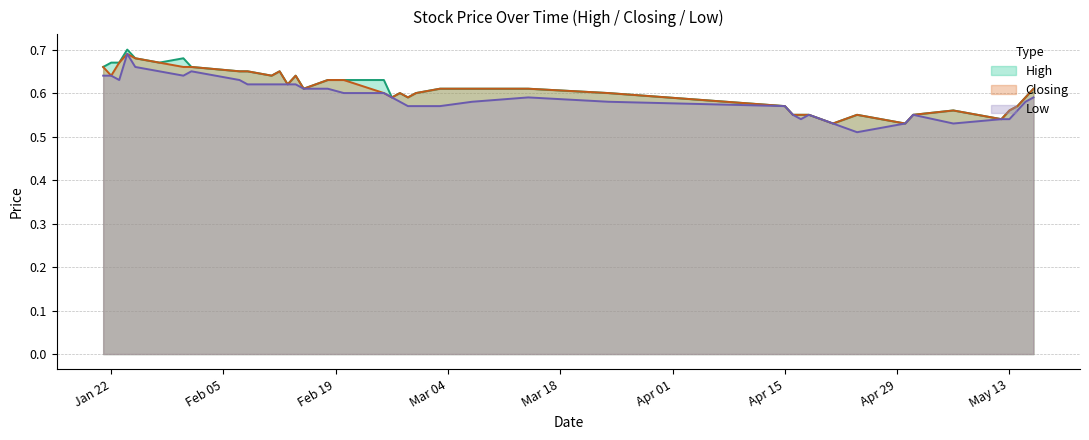

Does the chart have visible grid lines?

Yes